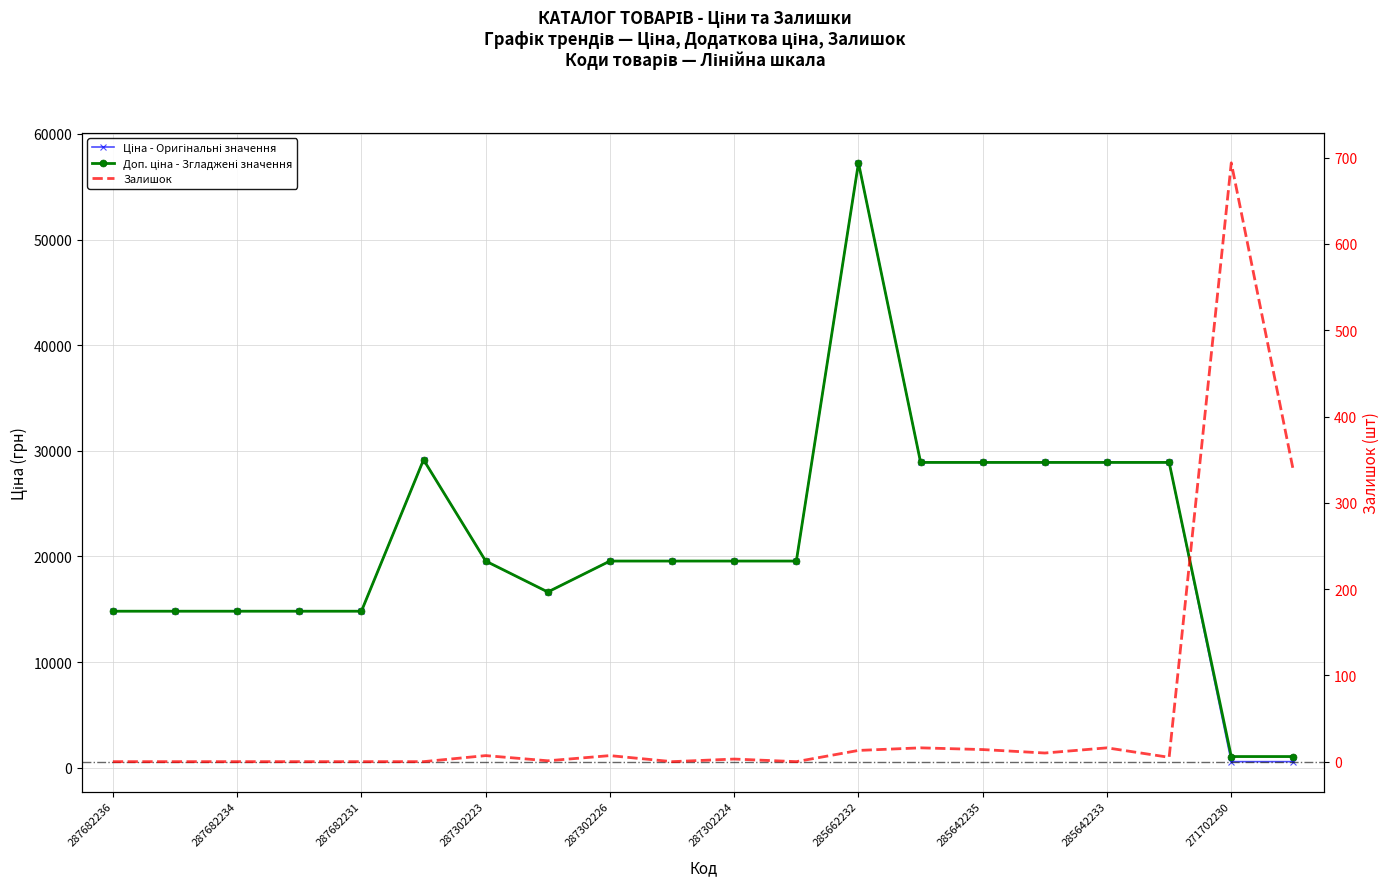

What are all the series names shown in the legend?

Ціна - Оригінальні значення, Доп. ціна - Згладжені значення, Залишок